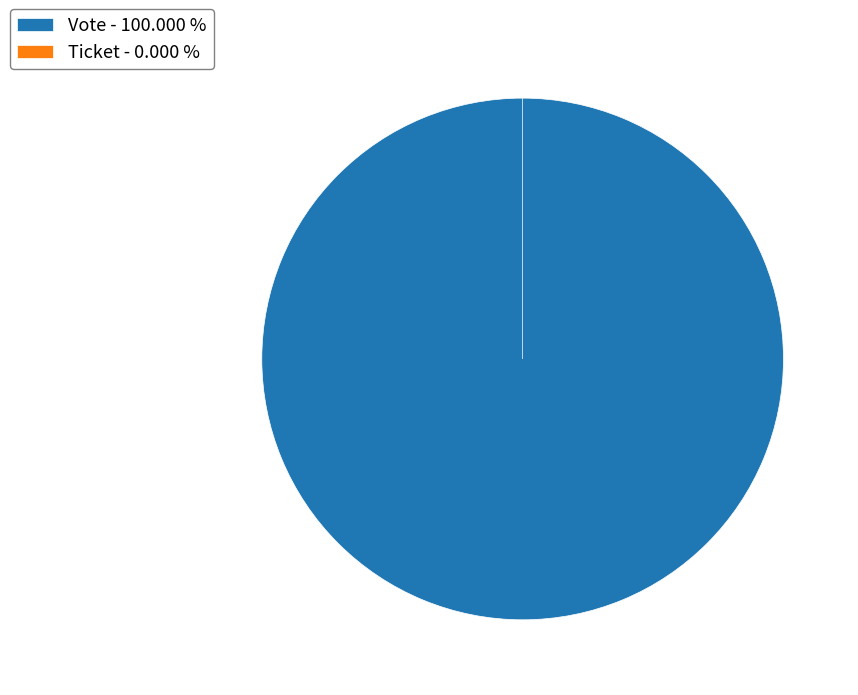

True or false: Vote accounts for 100% of the total.

True